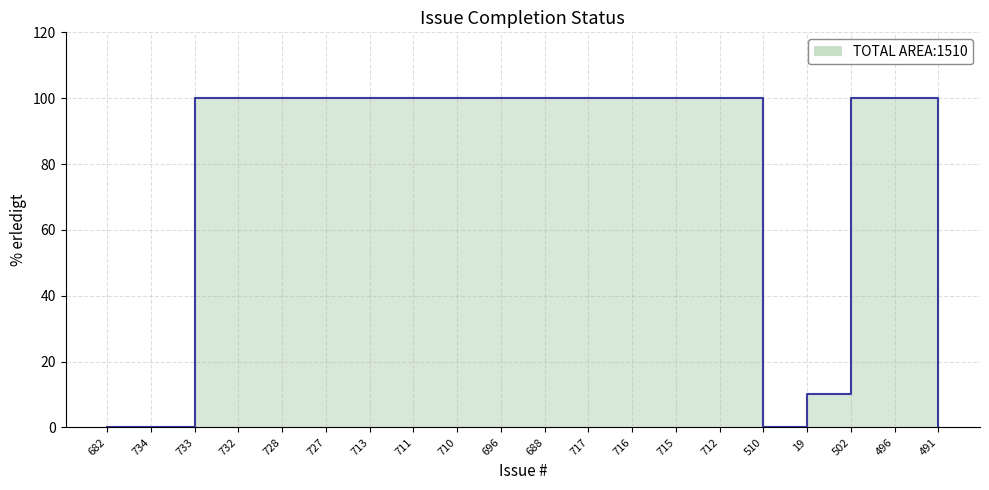

The chart shows a value of 100 at 710. True or false?

True